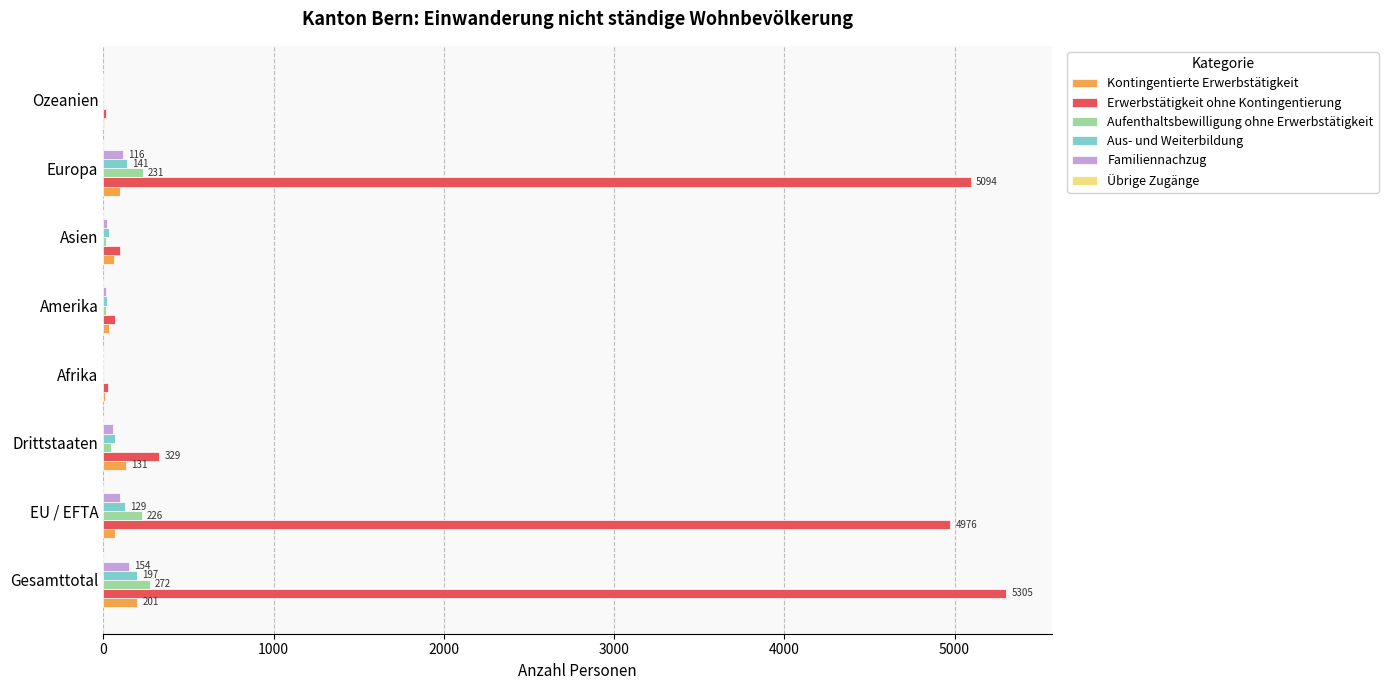

The value of Aus- und Weiterbildung at EU / EFTA is 129. True or false?

True